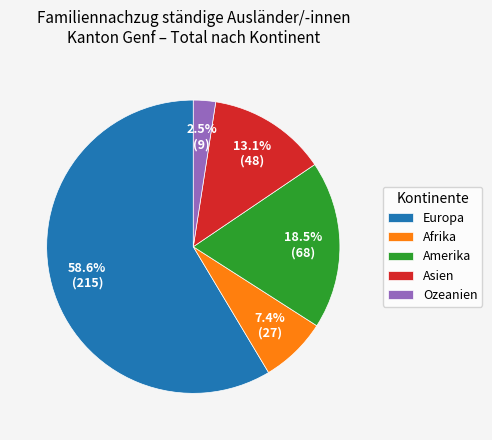

To the nearest percent, what is the combined percentage of Ozeanien and Europa?

61%